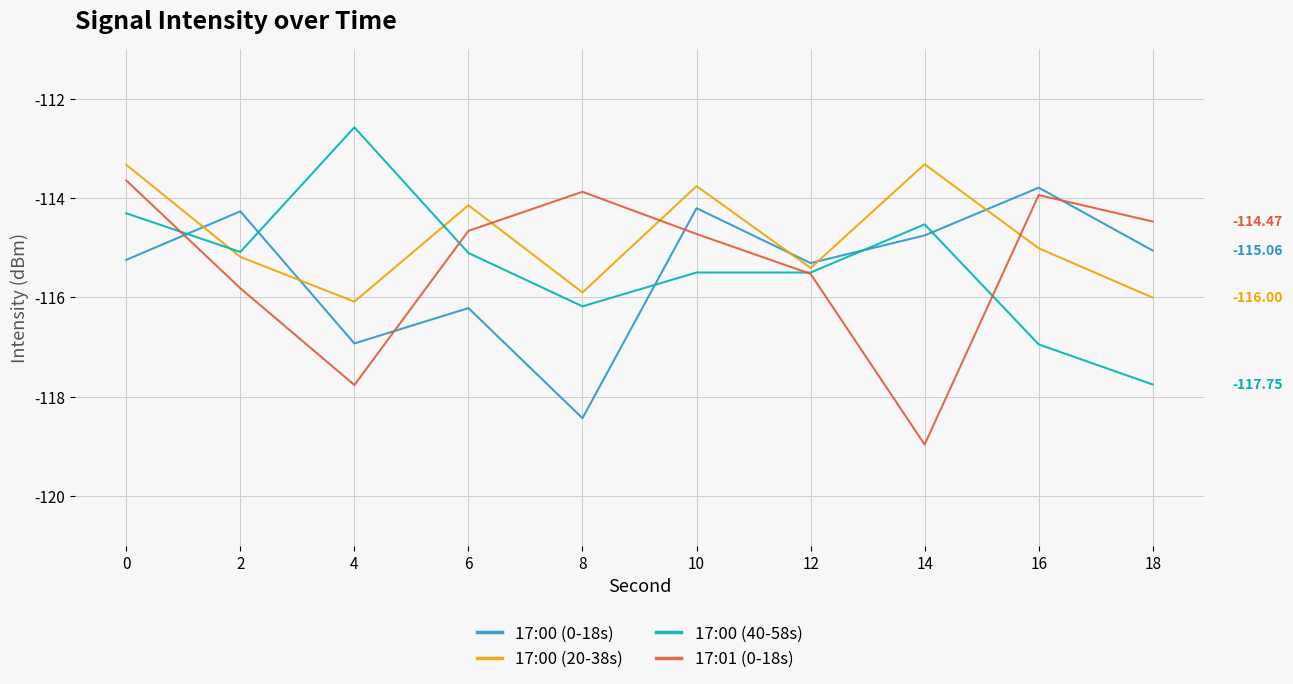

Is the value of 17:00 (20-38s) at 10 greater than the value of 17:00 (0-18s) at 18?

Yes